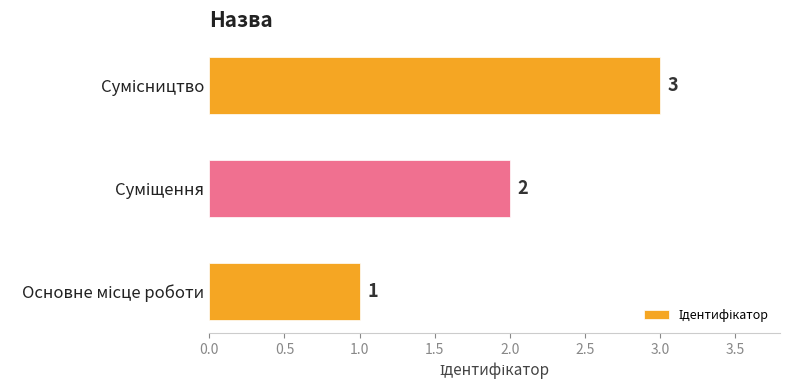

What is the sum of all values?

6